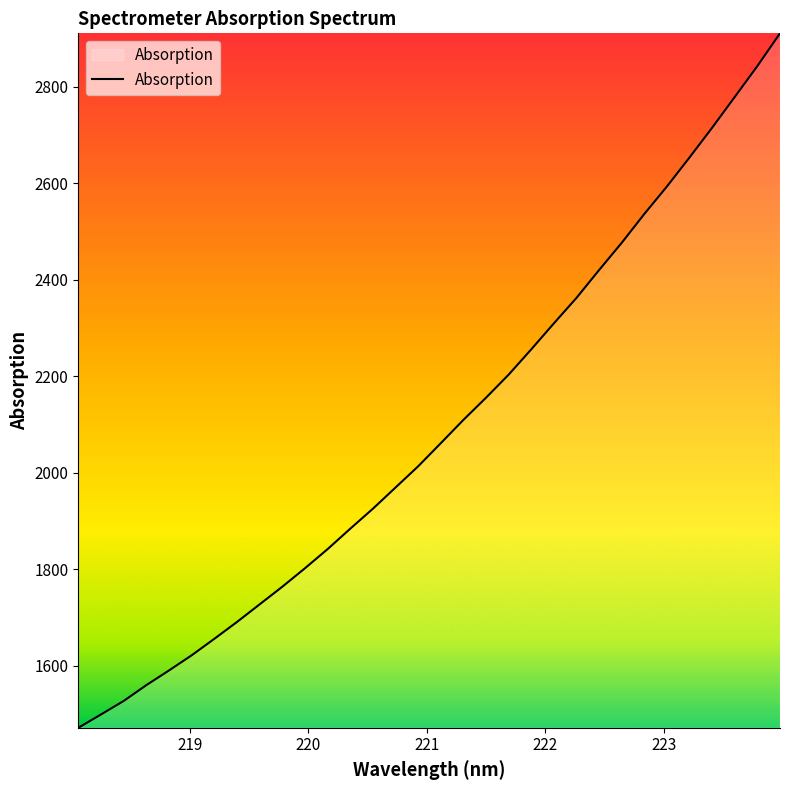

True or false: the data has more than 1 interior local peaks.

False